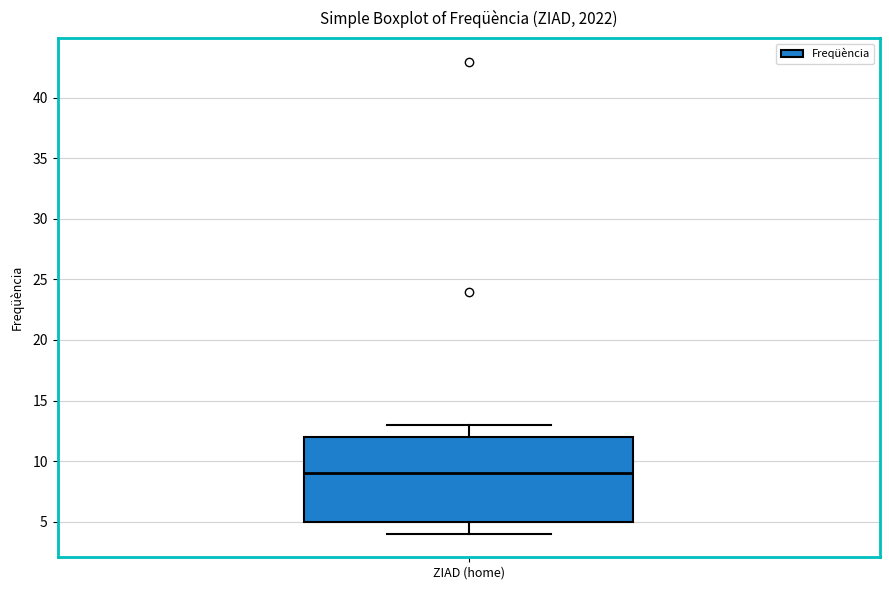

Read this box plot against the y-axis: the position of the median line, the range covered by the box, and the ends of both whiskers. The values are not printed on the chart, so give them approximately, as read against the axis.

median 9, box 5 to 12, whiskers 4 to 13